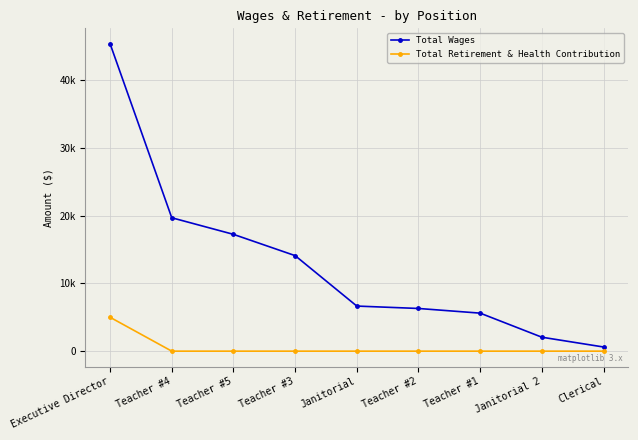

What are all the series names shown in the legend?

Total Wages, Total Retirement & Health Contribution